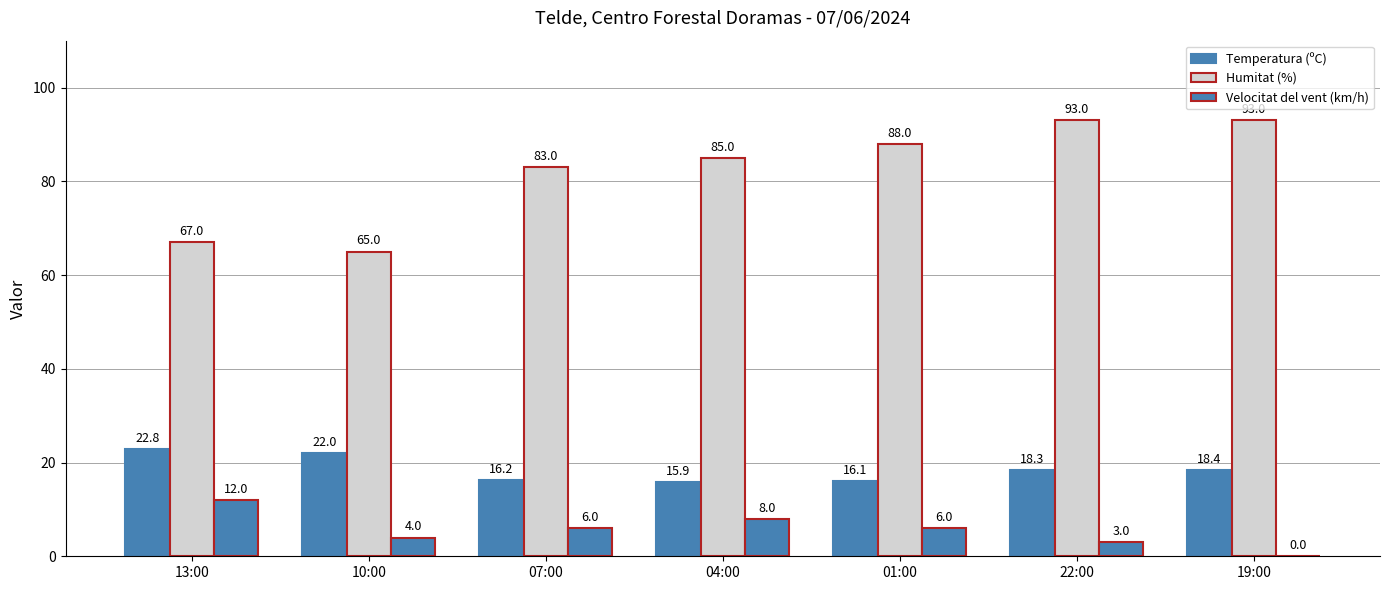

At how many categories does at least one series exceed 52?

7